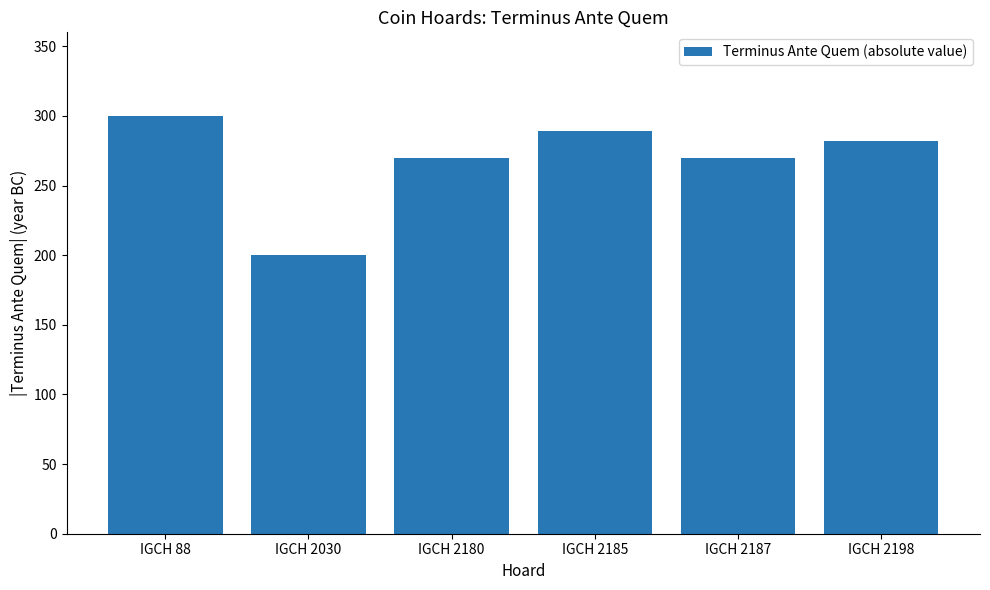

At which label does the data first exceed 282?

IGCH 88